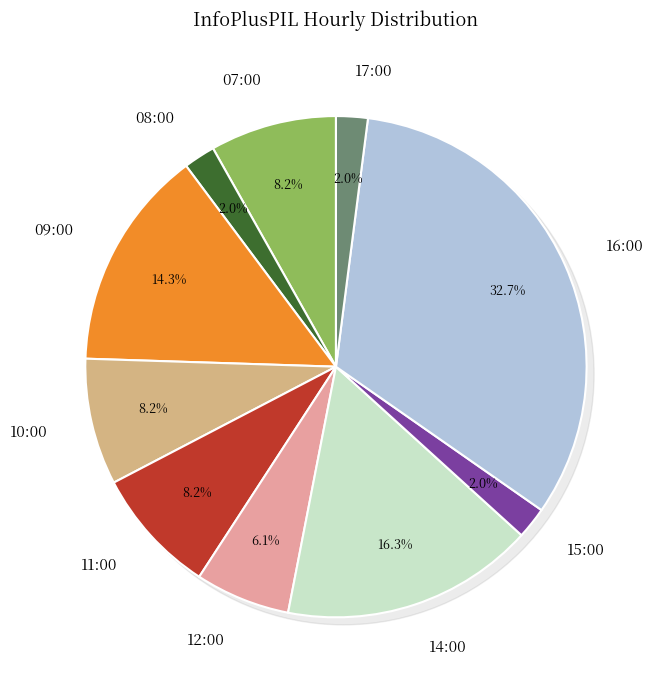

What portion of the pie excludes 17:00?

98.0%